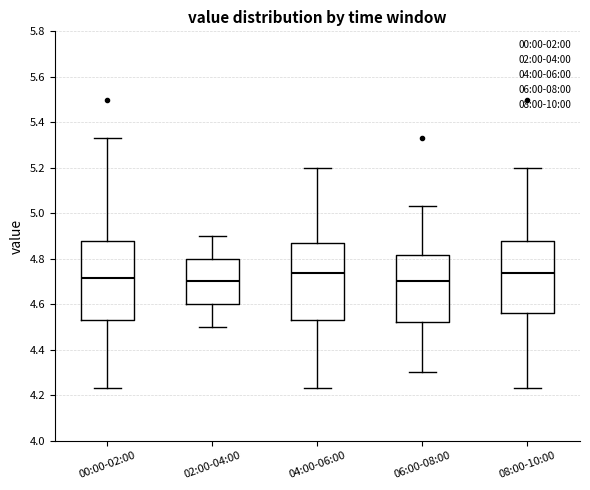

Reading left to right, read every box against the y-axis: the position of its median line, the range the box covers, and the ends of its whiskers. The values are not printed on the chart, so give them approximately, as read against the axis.

00:00-02:00: median 4.72, box 4.54 to 4.88, whiskers 4.24 to 5.34
02:00-04:00: median 4.70, box 4.60 to 4.80, whiskers 4.50 to 4.90
04:00-06:00: median 4.74, box 4.54 to 4.88, whiskers 4.24 to 5.20
06:00-08:00: median 4.70, box 4.52 to 4.82, whiskers 4.30 to 5.04
08:00-10:00: median 4.74, box 4.56 to 4.88, whiskers 4.24 to 5.20